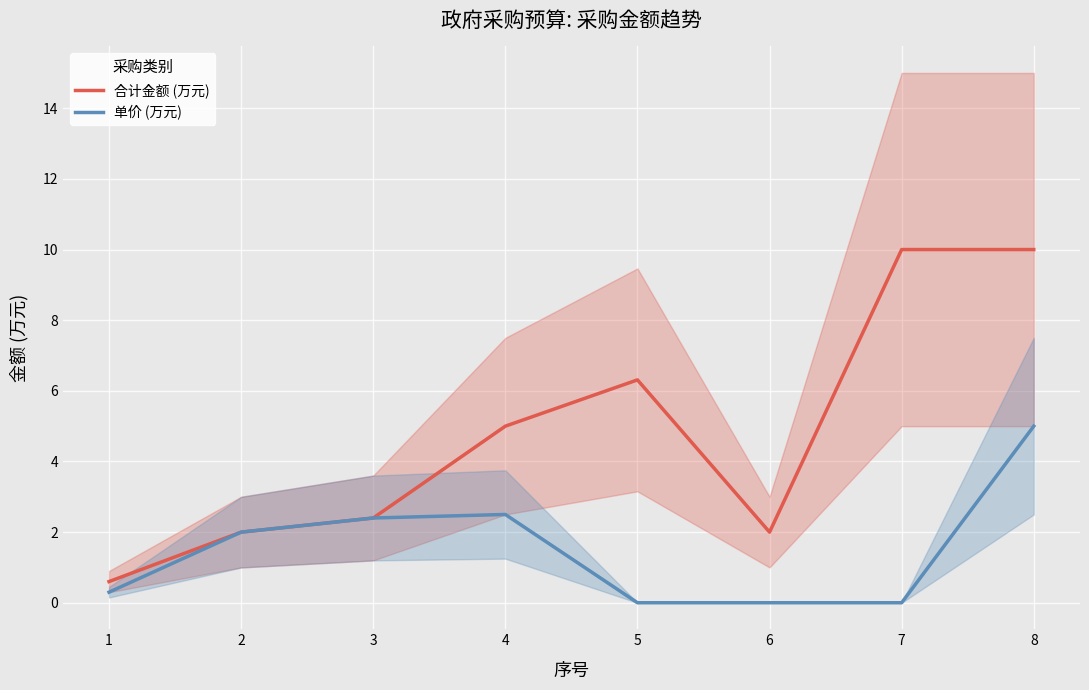

List the series in order of their peak value, highest first.

合计金额 (万元), 单价 (万元)